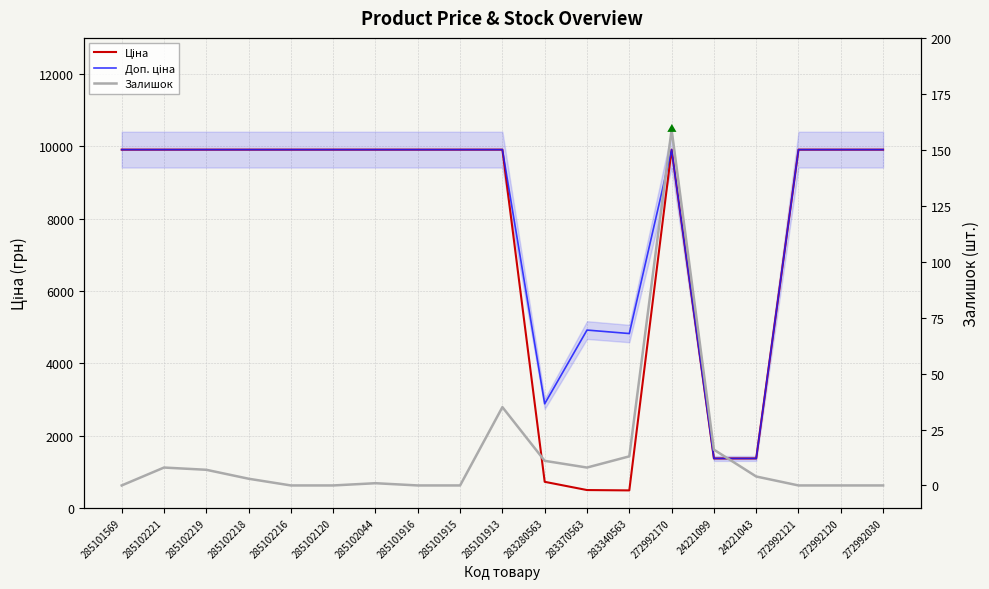

What are all the series names shown in the legend?

Ціна, Доп. ціна, Залишок